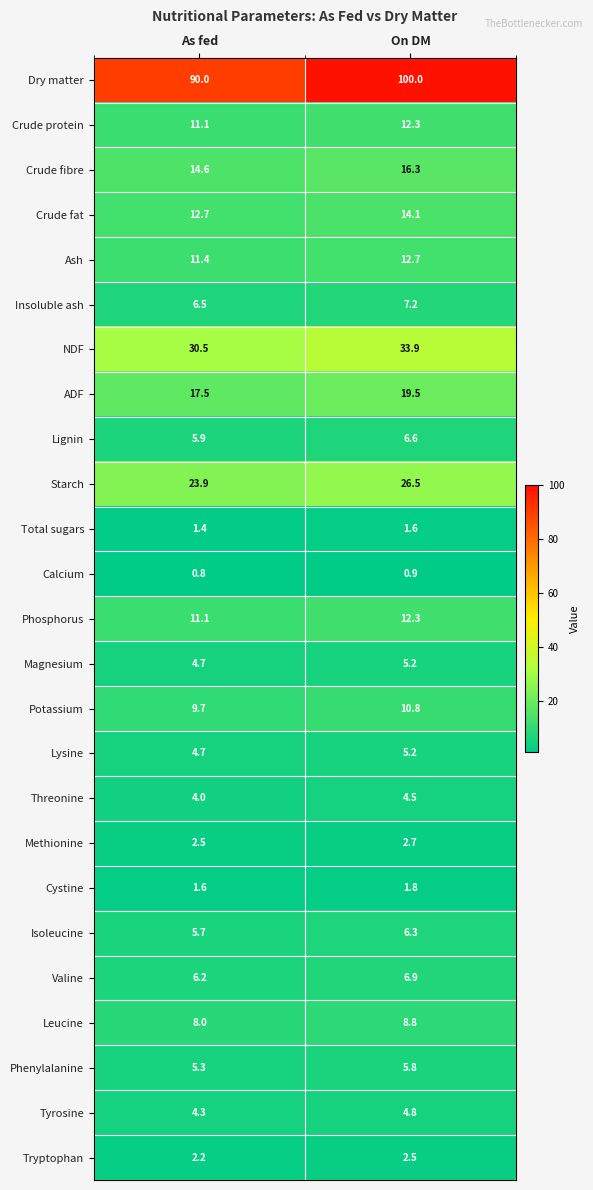

Is it true that ADF equals 7.0 at On DM?

False